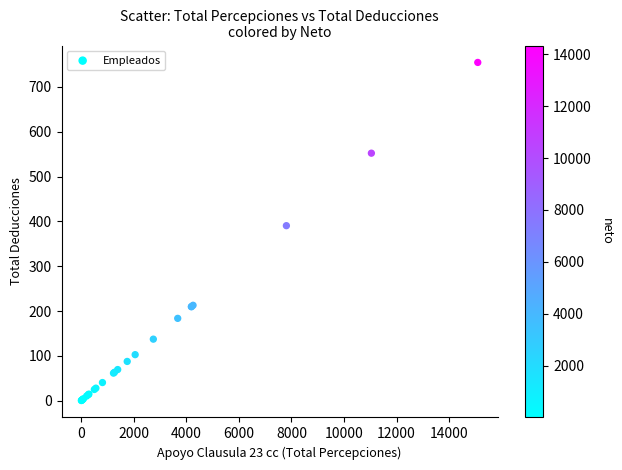

What Y value in the scatter plot is closest to 377?

390.4